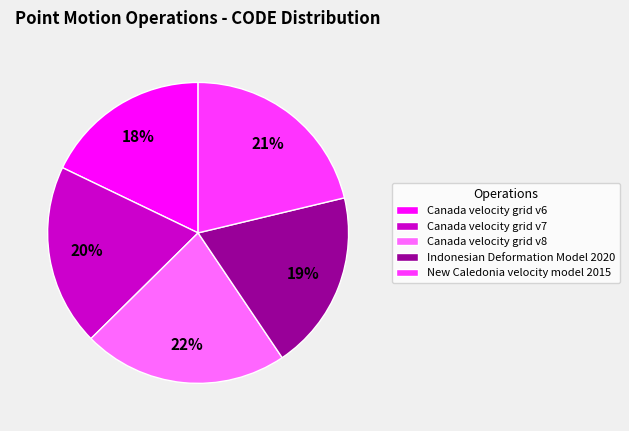

Which category has the biggest portion of the pie?

Canada velocity grid v8